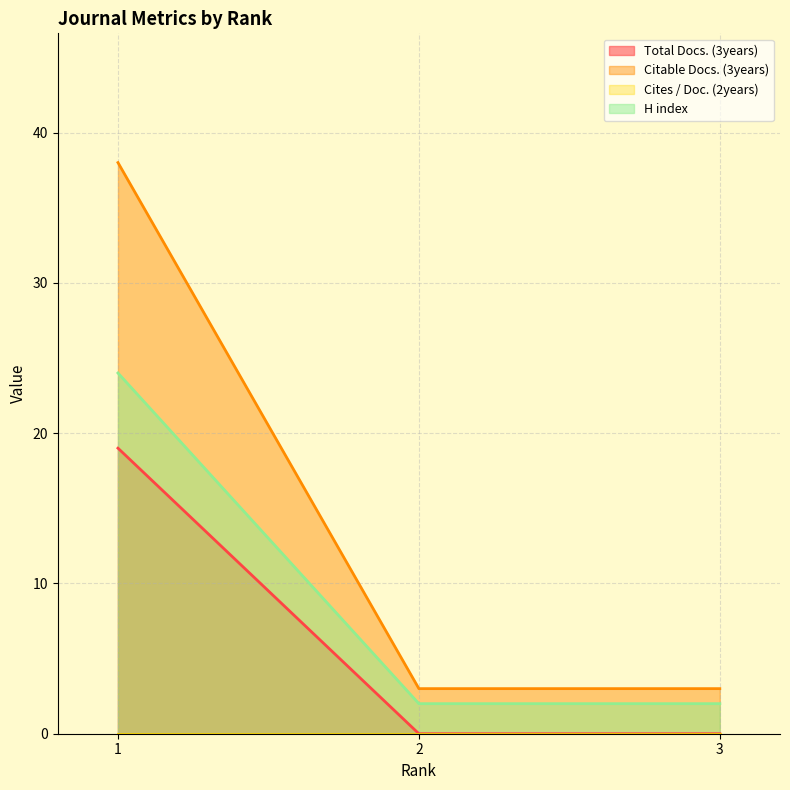

Is the value of Total Docs. (3years) at 3 greater than the value of H index at 2?

No